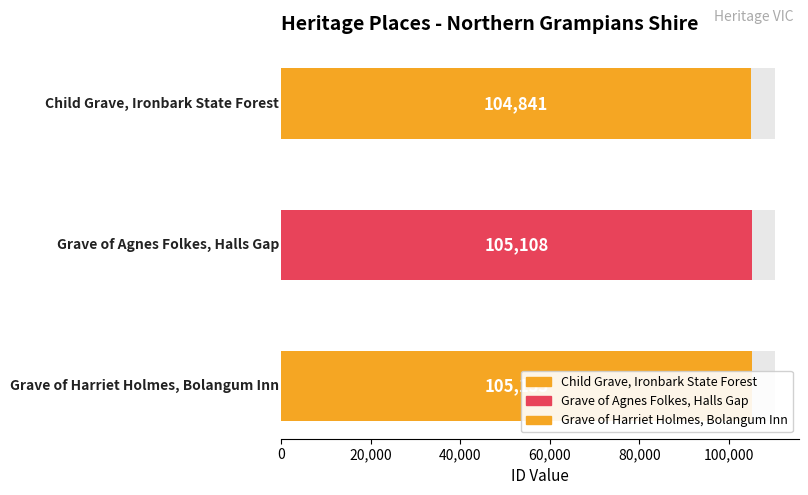

What is the greatest value displayed?

105133